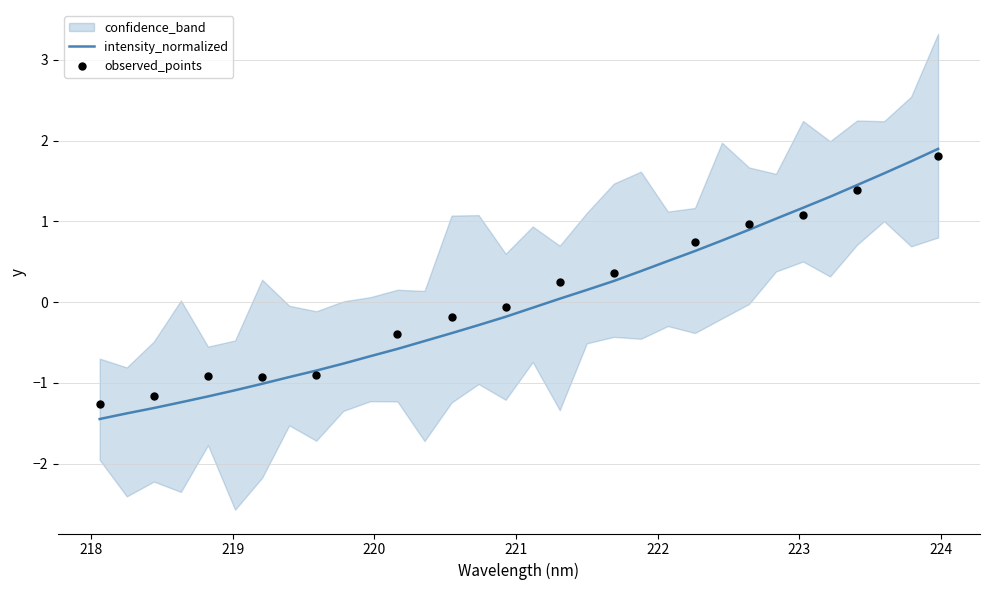

What is the maximum value for intensity_normalized?

1.9